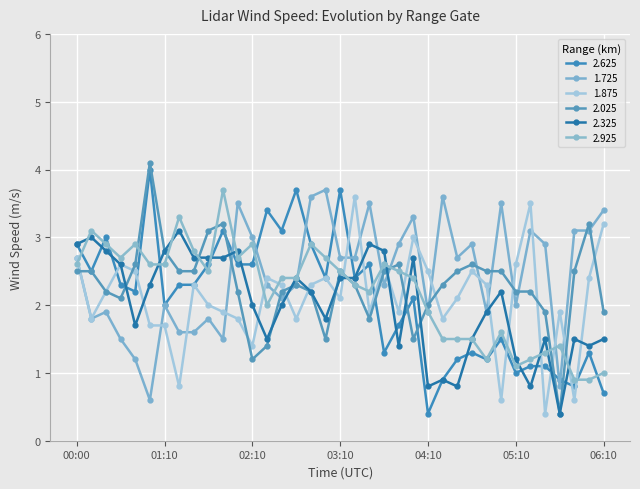

At how many categories does at least one series exceed 3?

21